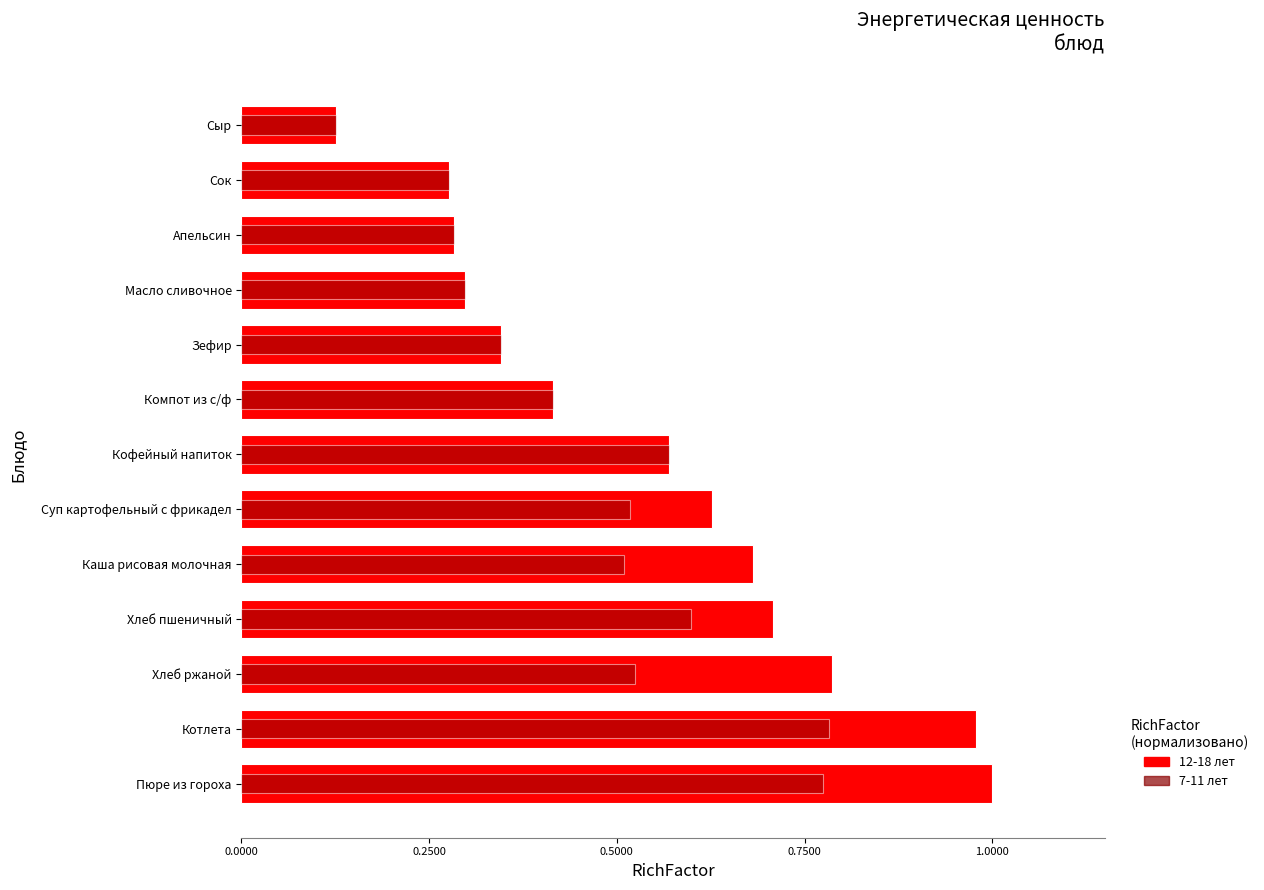

What is the total value across all series at Хлеб пшеничный?

1.3